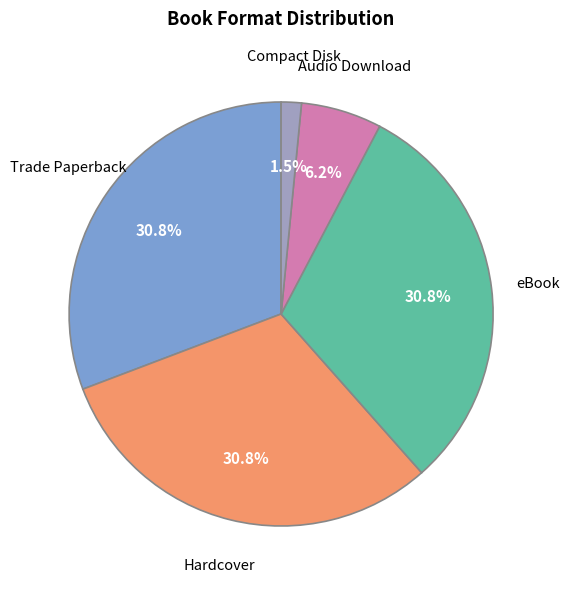

Is there any slice that represents more than half of the pie?

No